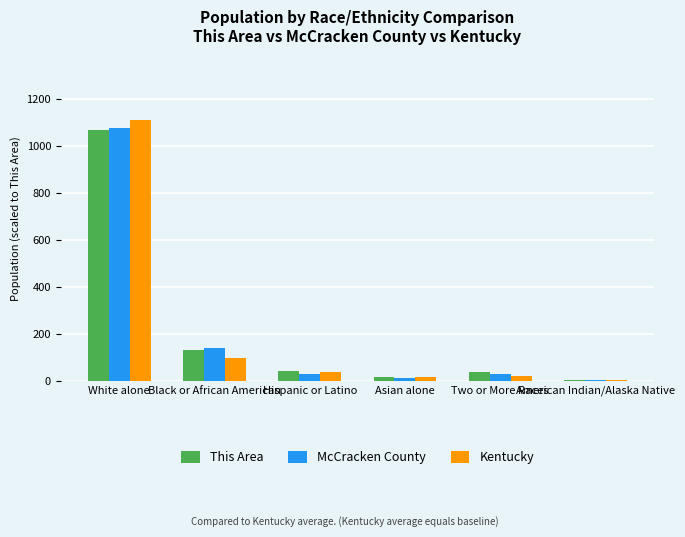

What is the highest value of the This Area series?

1066.0